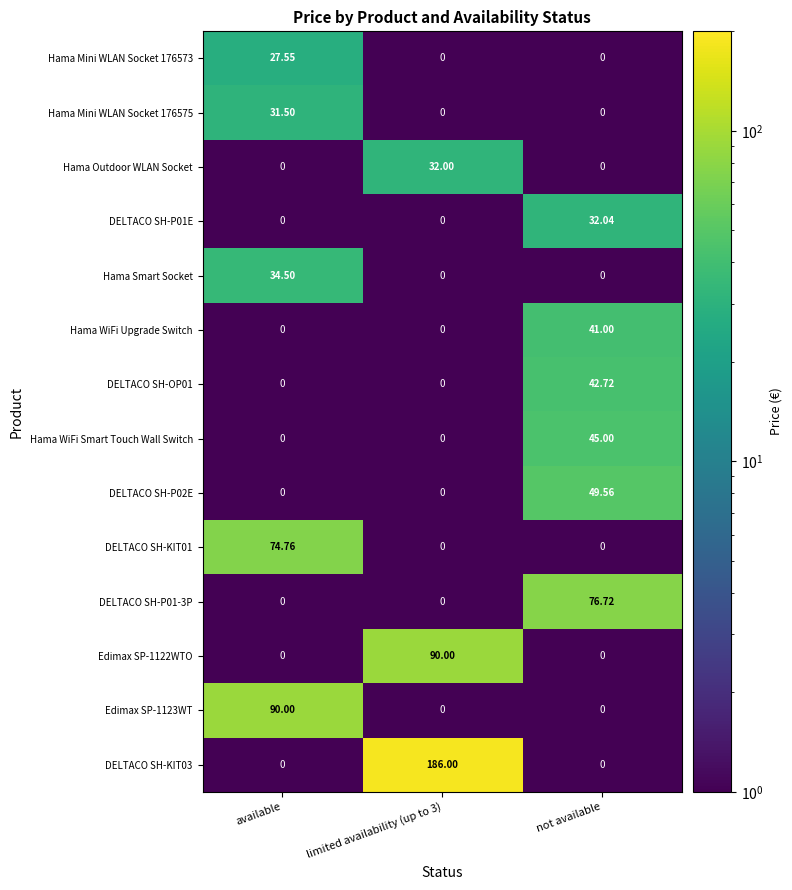

Which series has the widest spread of values?

DELTACO SH-KIT03